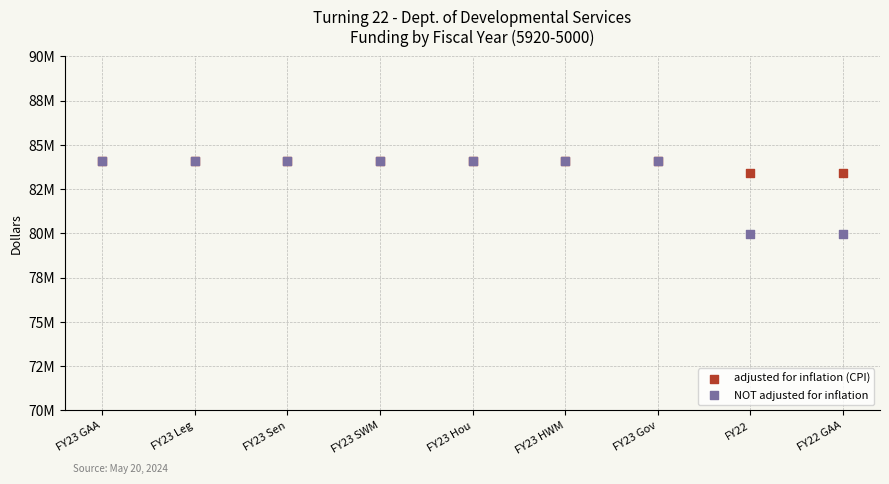

What are all the series names shown in the legend?

adjusted for inflation (CPI), NOT adjusted for inflation